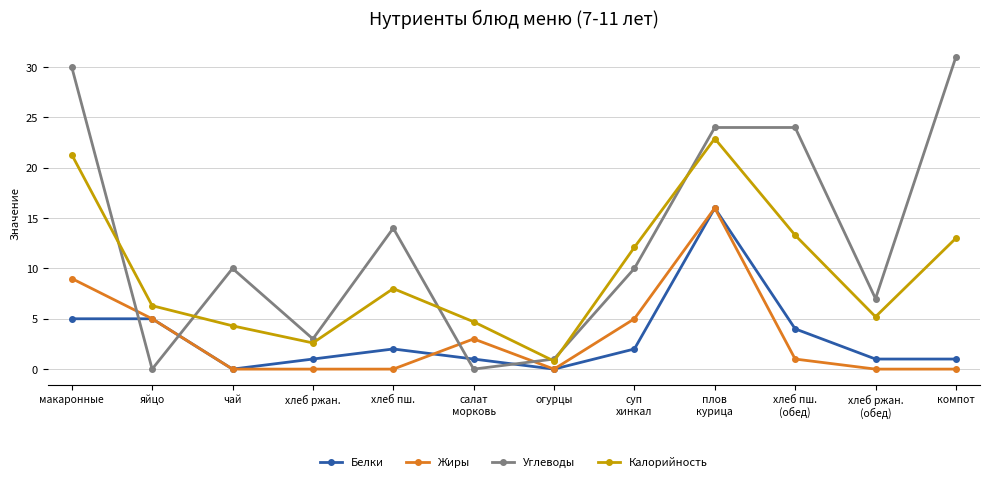

What is the spread (max minus min) of values at суп
хинкал?

10.1